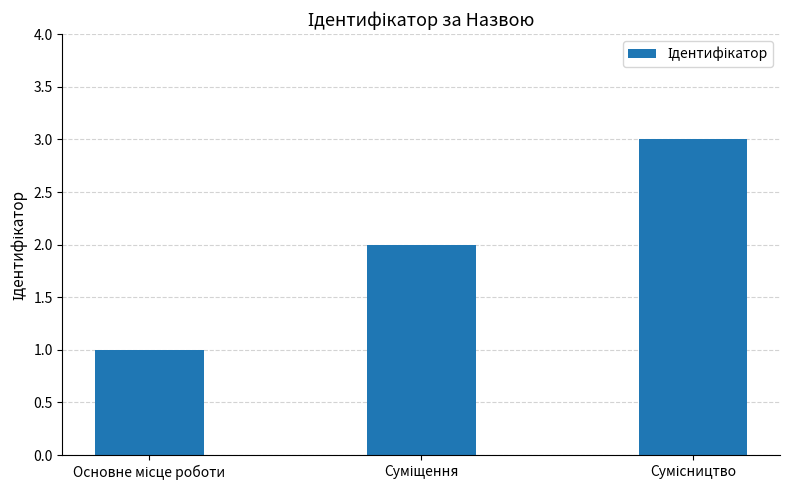

What is the sum of all values?

6